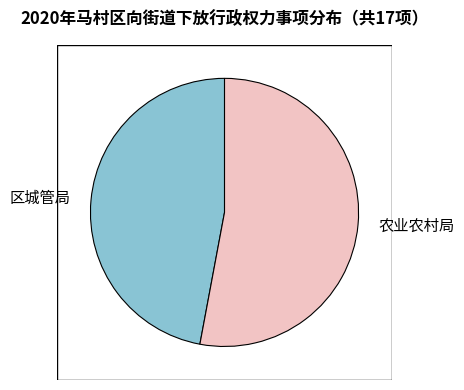

True or false: 农业农村局 accounts for 53% of the total.

True